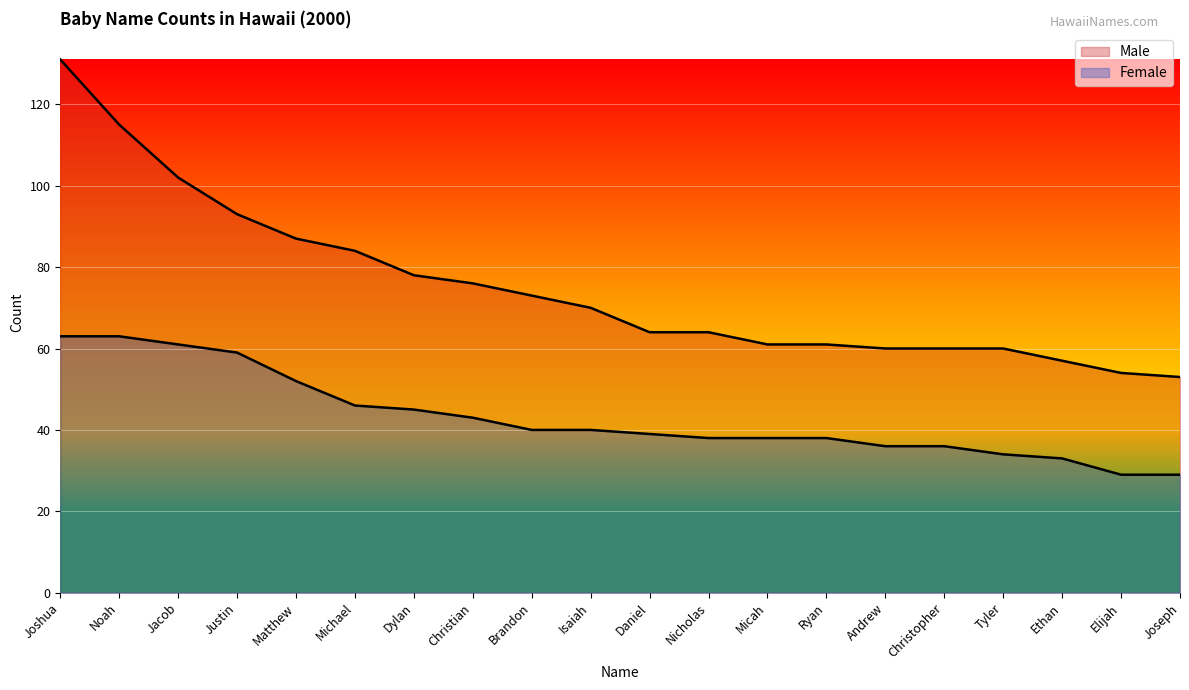

List the series in order of their overall mean, lowest first.

Female, Male